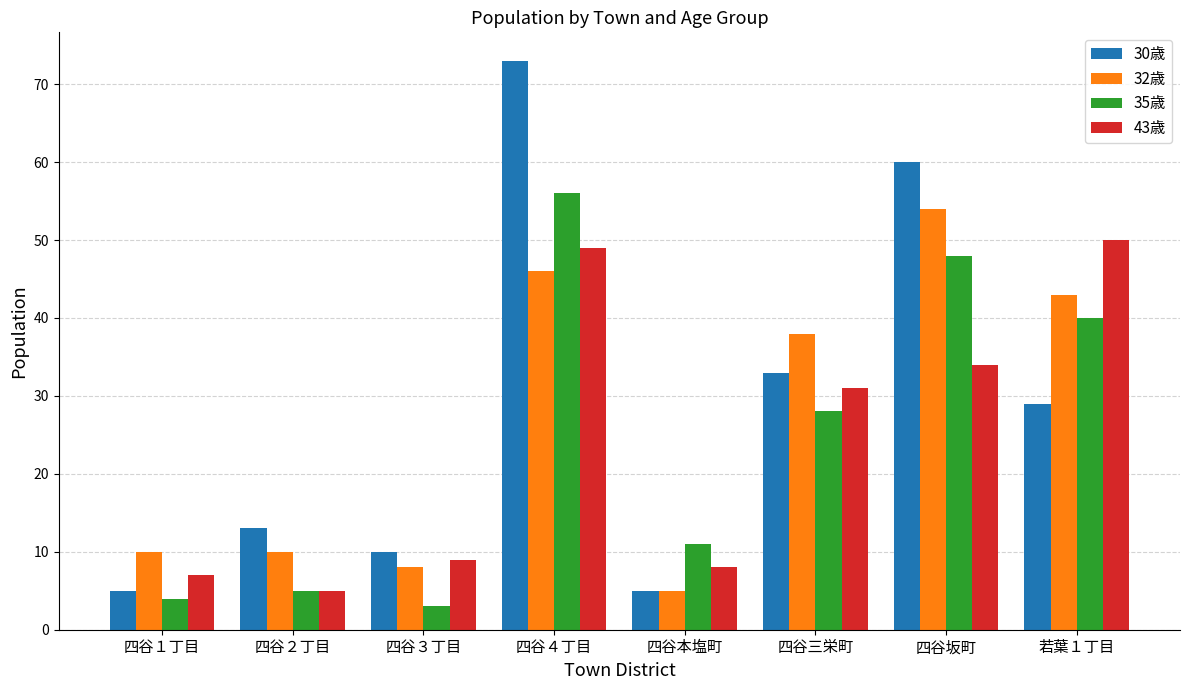

Reading left to right, list all the values displayed in this chart.

30歳: 四谷１丁目=5	四谷２丁目=13	四谷３丁目=10	四谷４丁目=73	四谷本塩町=5	四谷三栄町=33	四谷坂町=60	若葉１丁目=29
32歳: 四谷１丁目=10	四谷２丁目=10	四谷３丁目=8	四谷４丁目=46	四谷本塩町=5	四谷三栄町=38	四谷坂町=54	若葉１丁目=43
35歳: 四谷１丁目=4	四谷２丁目=5	四谷３丁目=3	四谷４丁目=56	四谷本塩町=11	四谷三栄町=28	四谷坂町=48	若葉１丁目=40
43歳: 四谷１丁目=7	四谷２丁目=5	四谷３丁目=9	四谷４丁目=49	四谷本塩町=8	四谷三栄町=31	四谷坂町=34	若葉１丁目=50